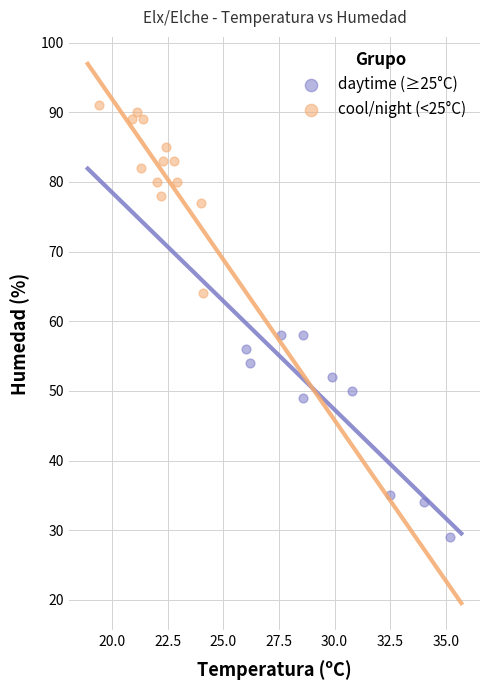

Which series reaches the minimum Y coordinate?

daytime (≥25°C)